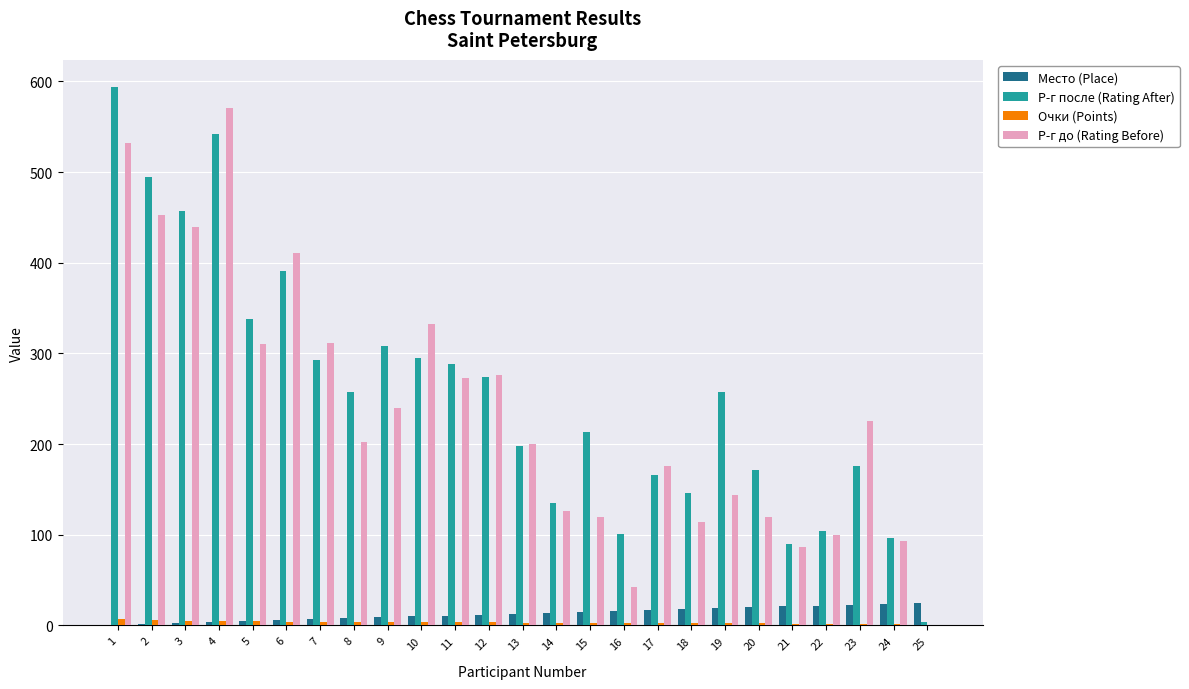

What is the sum of all Р-г до (Rating Before) values?

5899